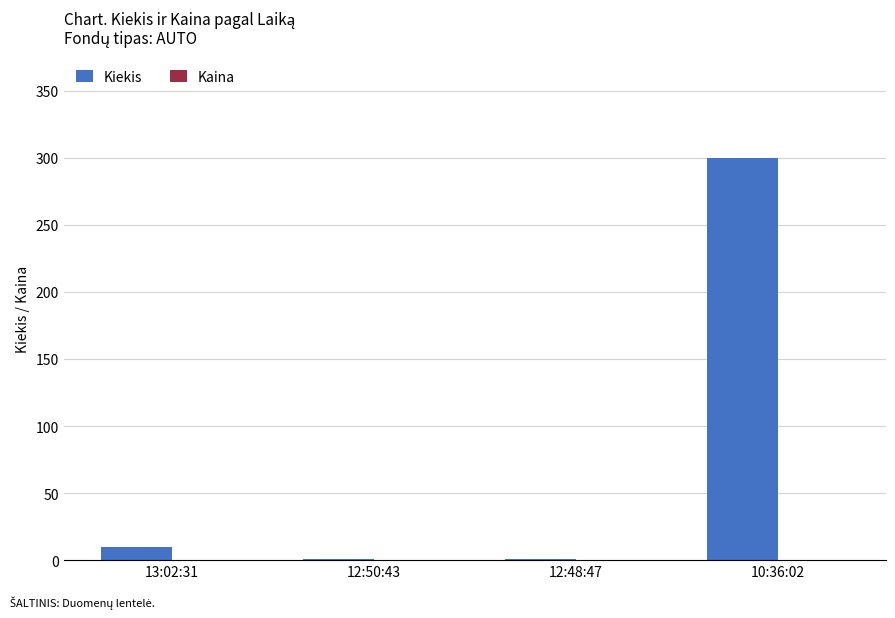

What is the sum of all Kiekis values?

312.0